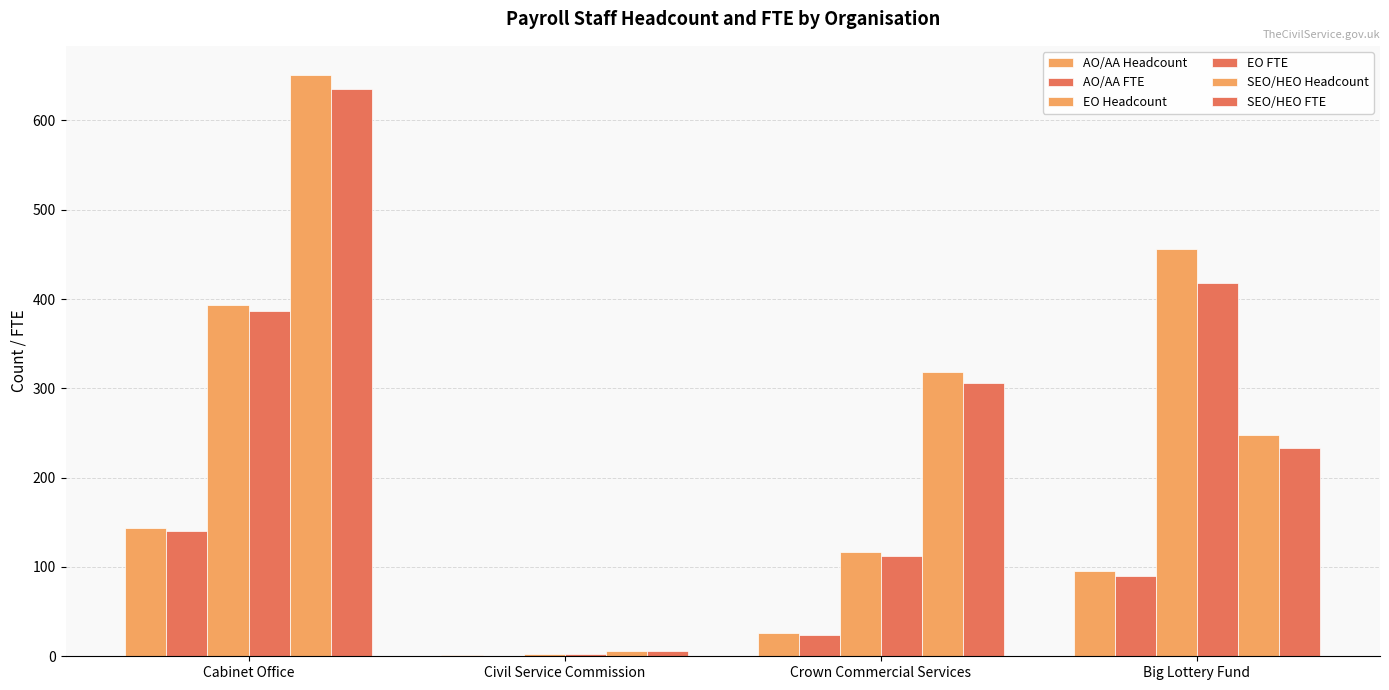

What is the label of the 1st bar from the left?

Cabinet Office